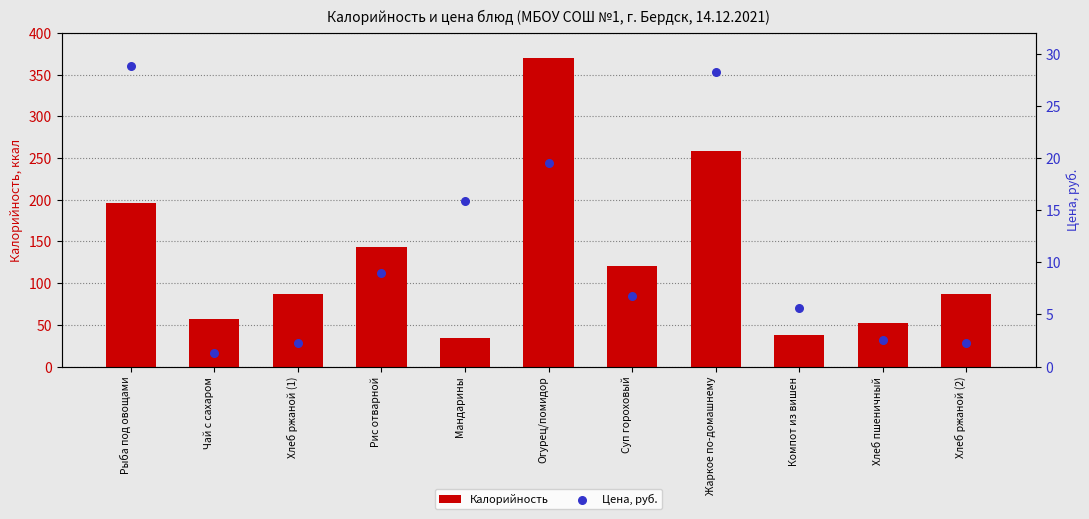

At which category is the sum across all series the highest?

Огурец/помидор